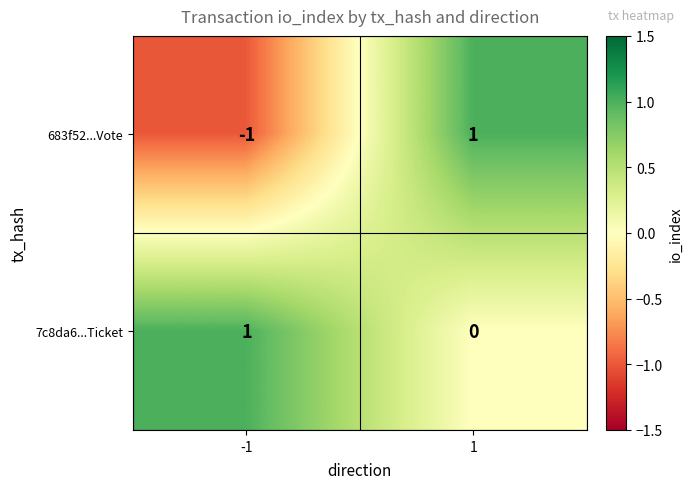

How many distinct data groups are displayed?

2